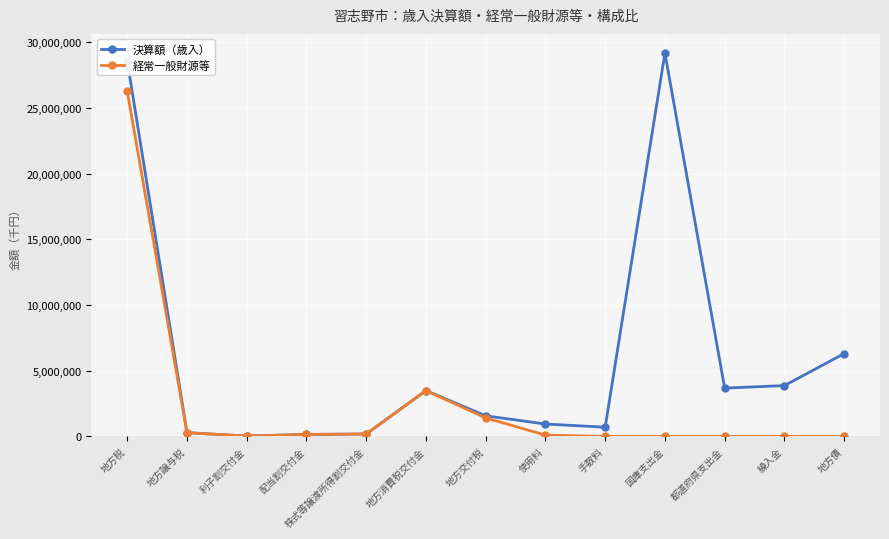

Which series has the largest total across all categories?

決算額（歳入）